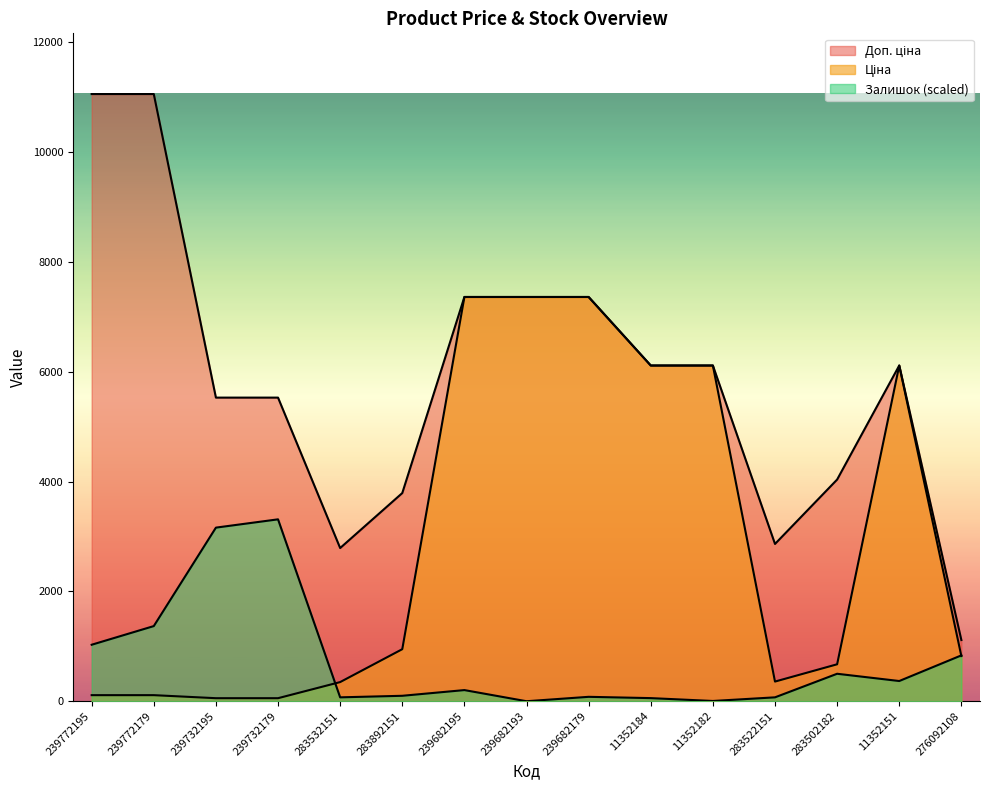

Does the chart display data point markers on the line(s)?

No